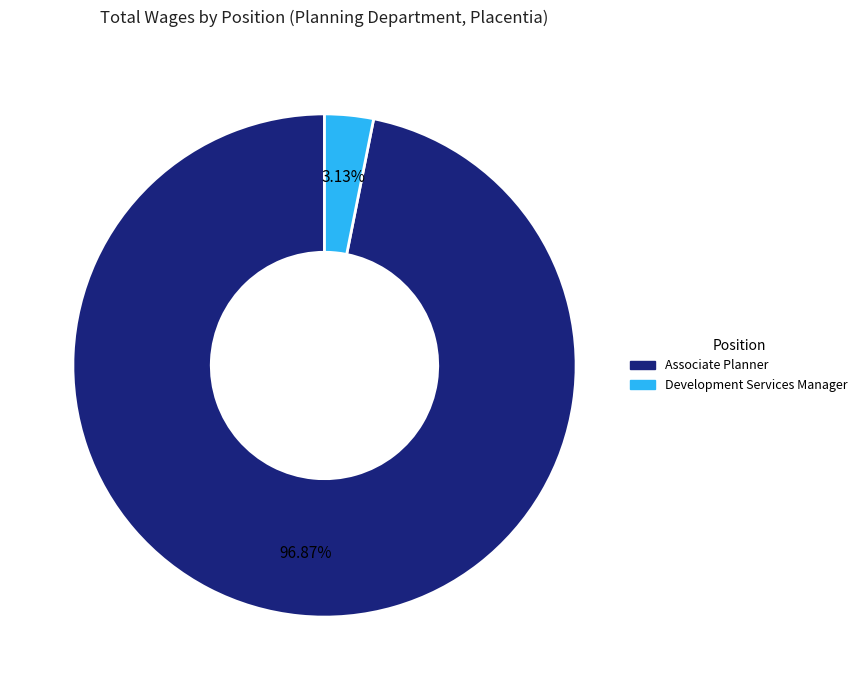

To the nearest percent, what percentage of the pie is Development Services Manager?

3%